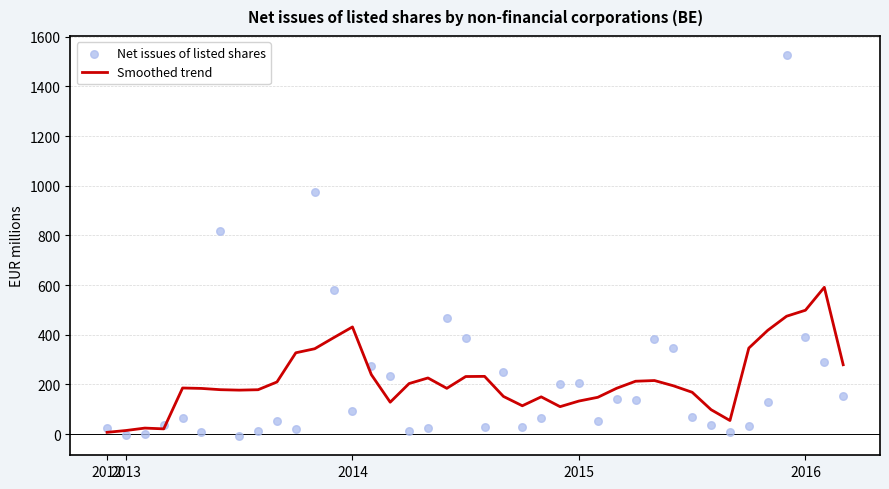

What are all the series names shown in the legend?

Smoothed trend, Net issues of listed shares